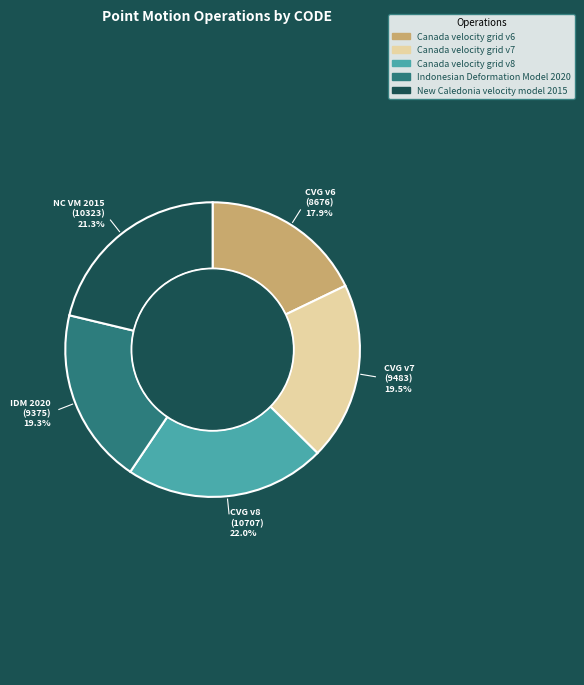

Is the sum of New Caledonia velocity model 2015 and Canada velocity grid v6 greater than half?

No